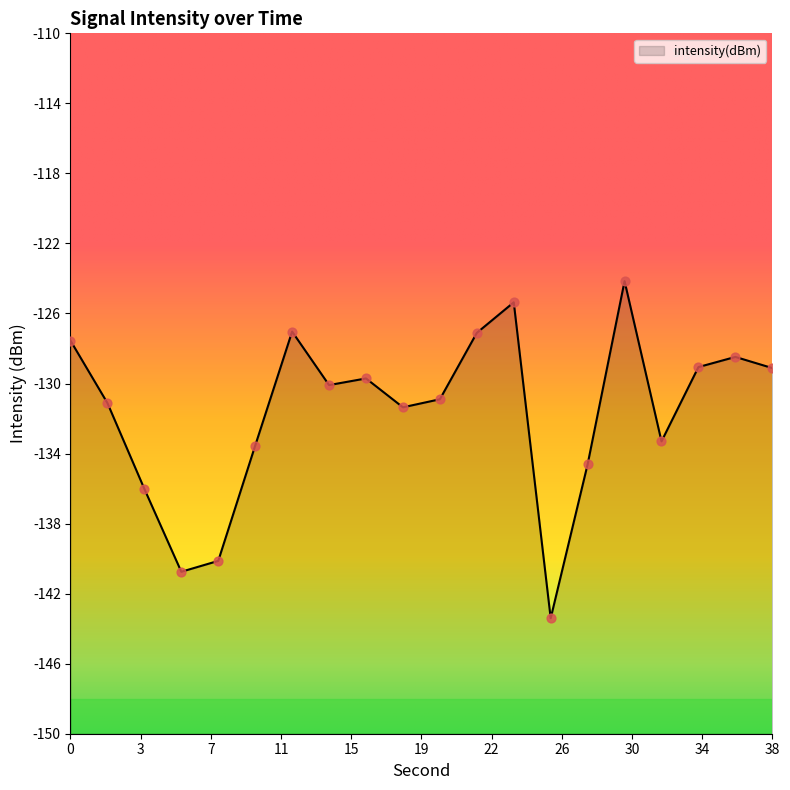

What is the change in value from 4 to 32?

+2.7